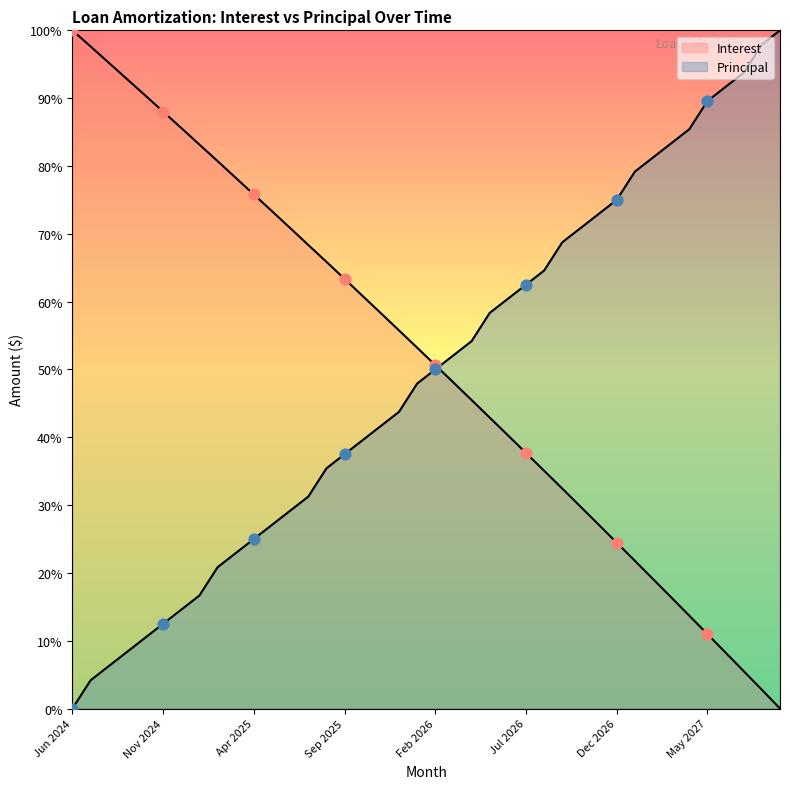

What is the total value across all series at Oct 2026?

100.6